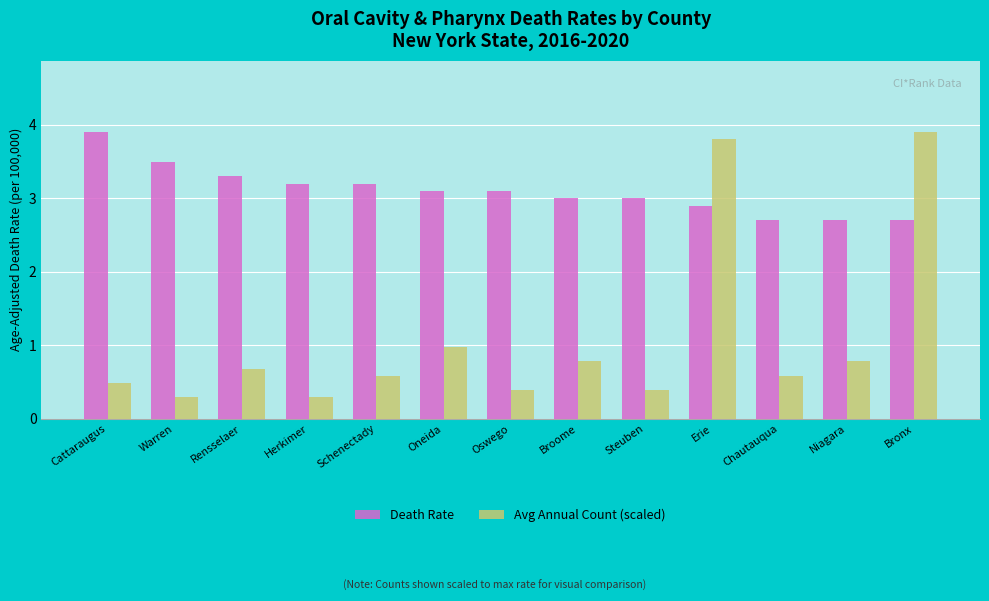

Is the value of Avg Annual Count (scaled) at Schenectady greater than the value of Death Rate at Herkimer?

No